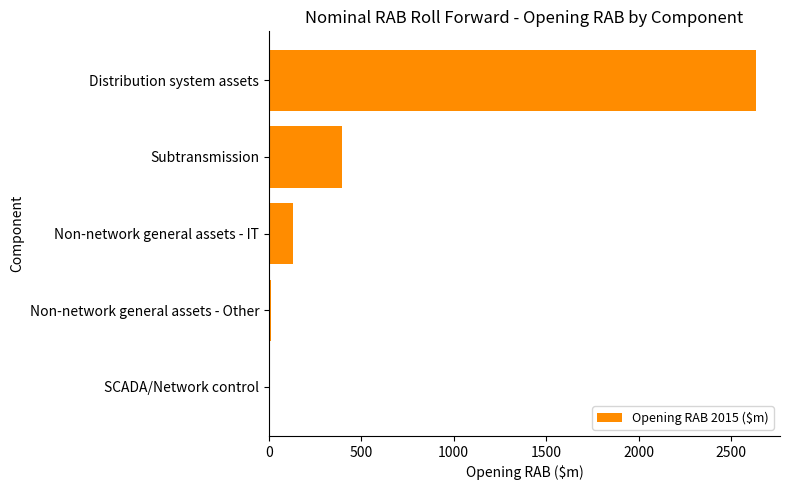

What is the sum of the values at Subtransmission and Distribution system assets?

3029.5